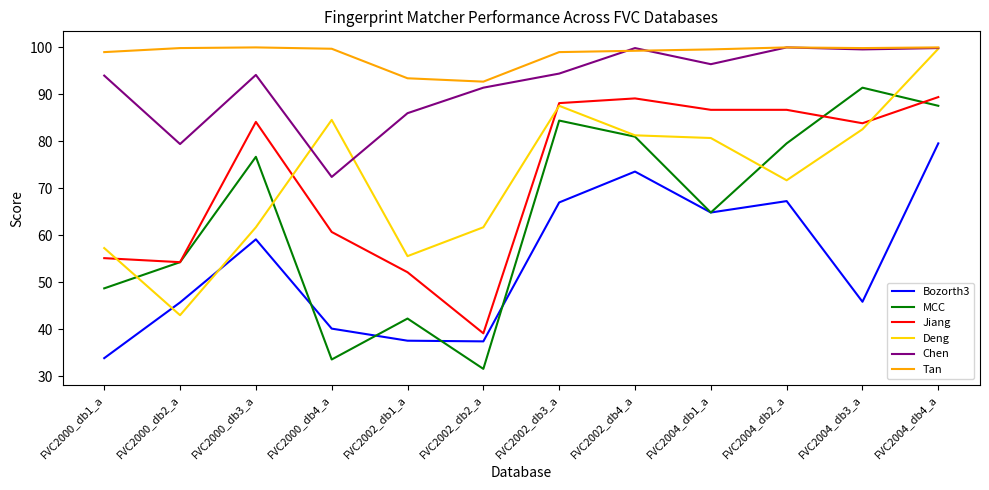

What is the difference between the highest and lowest values at FVC2000_db4_a?

66.1